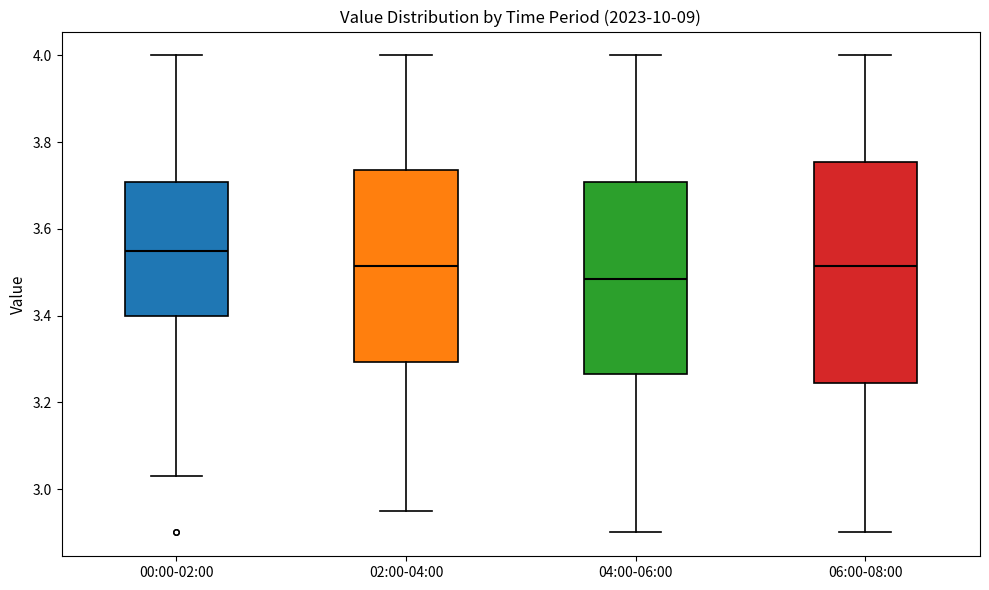

Reading left to right, read every box against the y-axis: the position of its median line, the range the box covers, and the ends of its whiskers. The values are not printed on the chart, so give them approximately, as read against the axis.

00:00-02:00: median 3.56, box 3.40 to 3.70, whiskers 3.04 to 4.00
02:00-04:00: median 3.52, box 3.30 to 3.74, whiskers 2.96 to 4.00
04:00-06:00: median 3.48, box 3.26 to 3.70, whiskers 2.90 to 4.00
06:00-08:00: median 3.52, box 3.24 to 3.76, whiskers 2.90 to 4.00